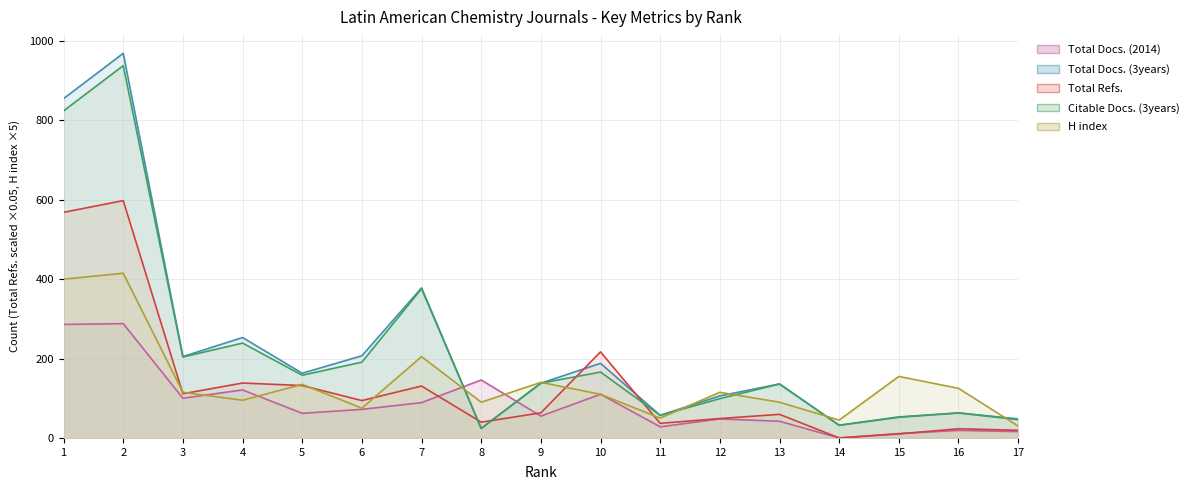

What are all the series names shown in the legend?

Total Docs. (2014), Total Docs. (3years), Total Refs., Citable Docs. (3years), H index